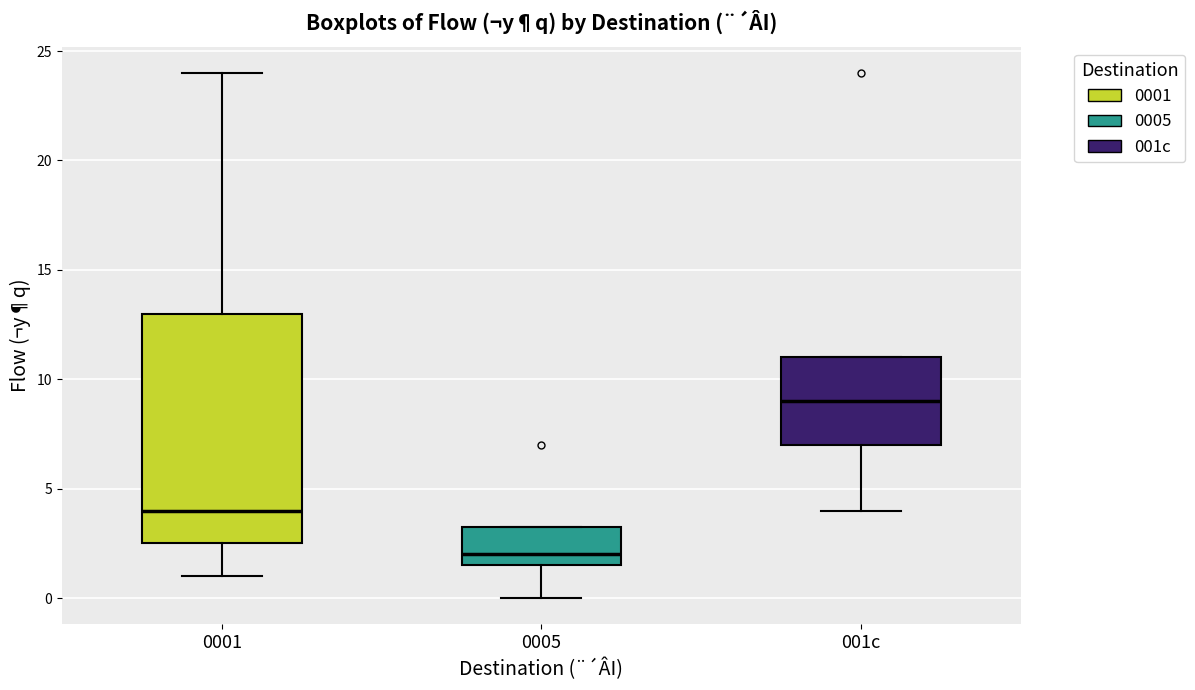

Where is the lower edge of the box for 0005 on the y-axis? The values are not printed on the chart, so give them approximately, as read against the axis.

1.5